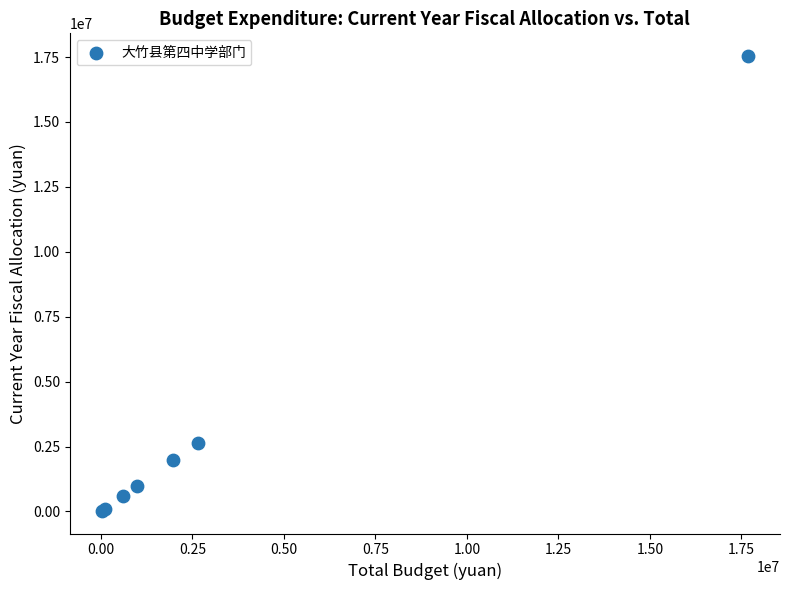

What Y value in the scatter plot is closest to 8782618?

2644065